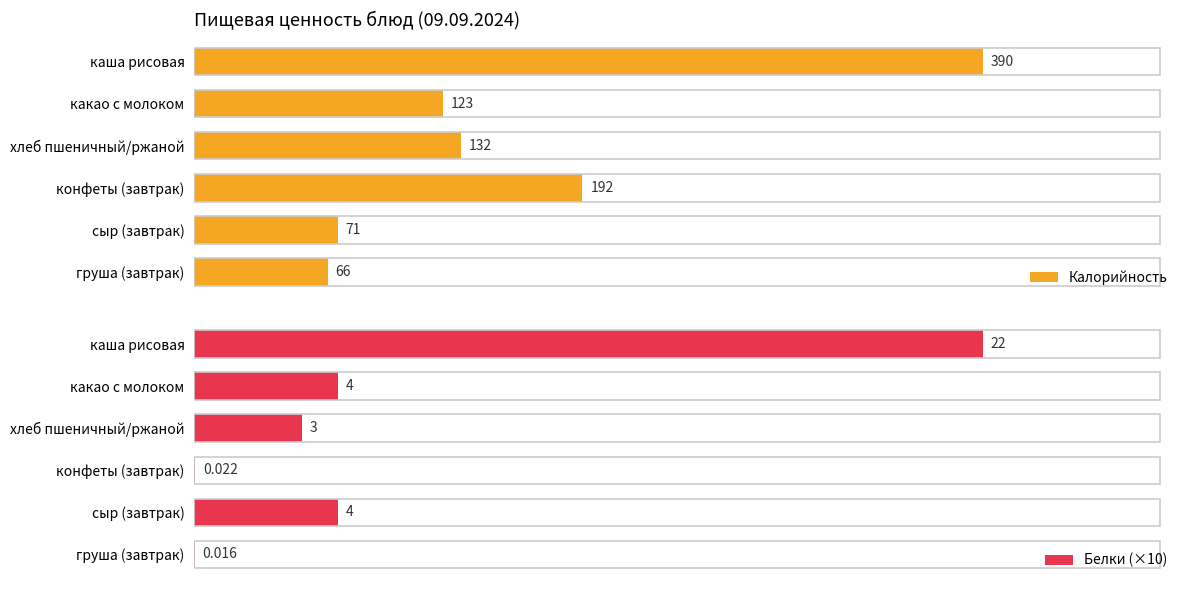

Where is Калорийность nearest to the value 228?

конфеты (завтрак)